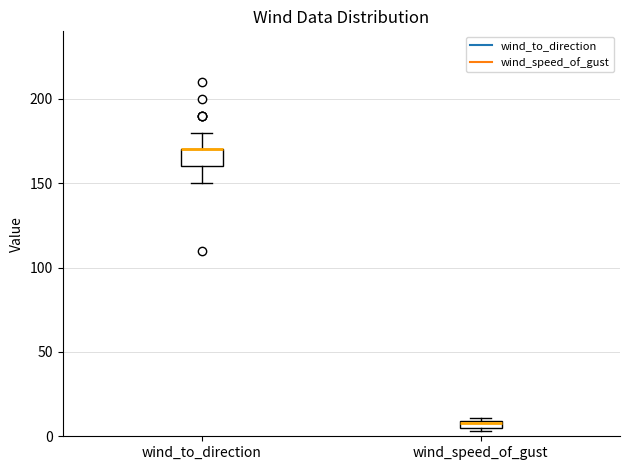

Where is the upper edge of the box for wind_to_direction on the y-axis? The values are not printed on the chart, so give them approximately, as read against the axis.

170